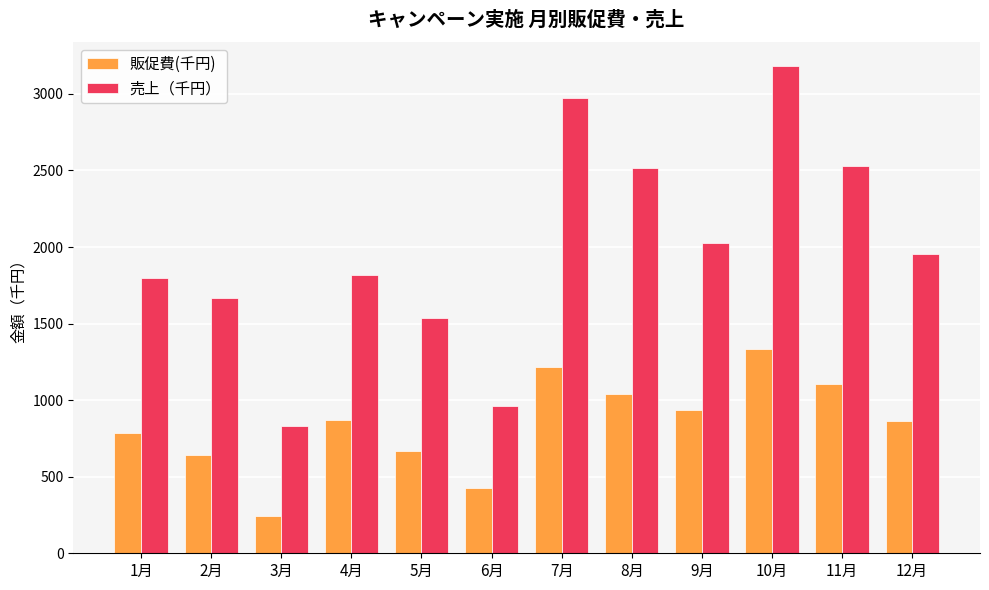

Which series changed the most between 7月 and 12月?

売上（千円）